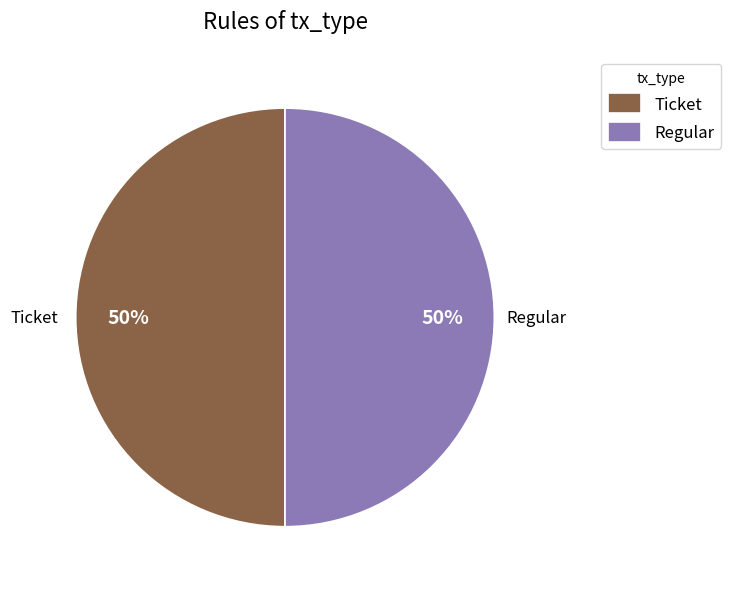

What is the ratio of the value at Regular to the value at Ticket?

1.0